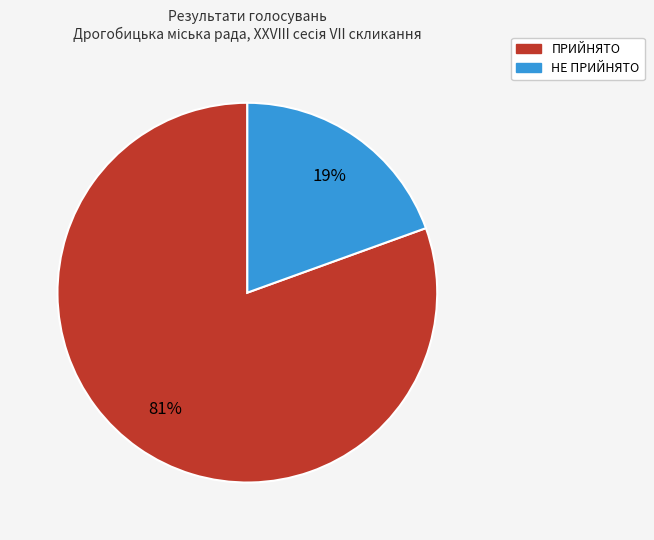

To the nearest percent, what portion does ПРИЙНЯТО represent?

81%